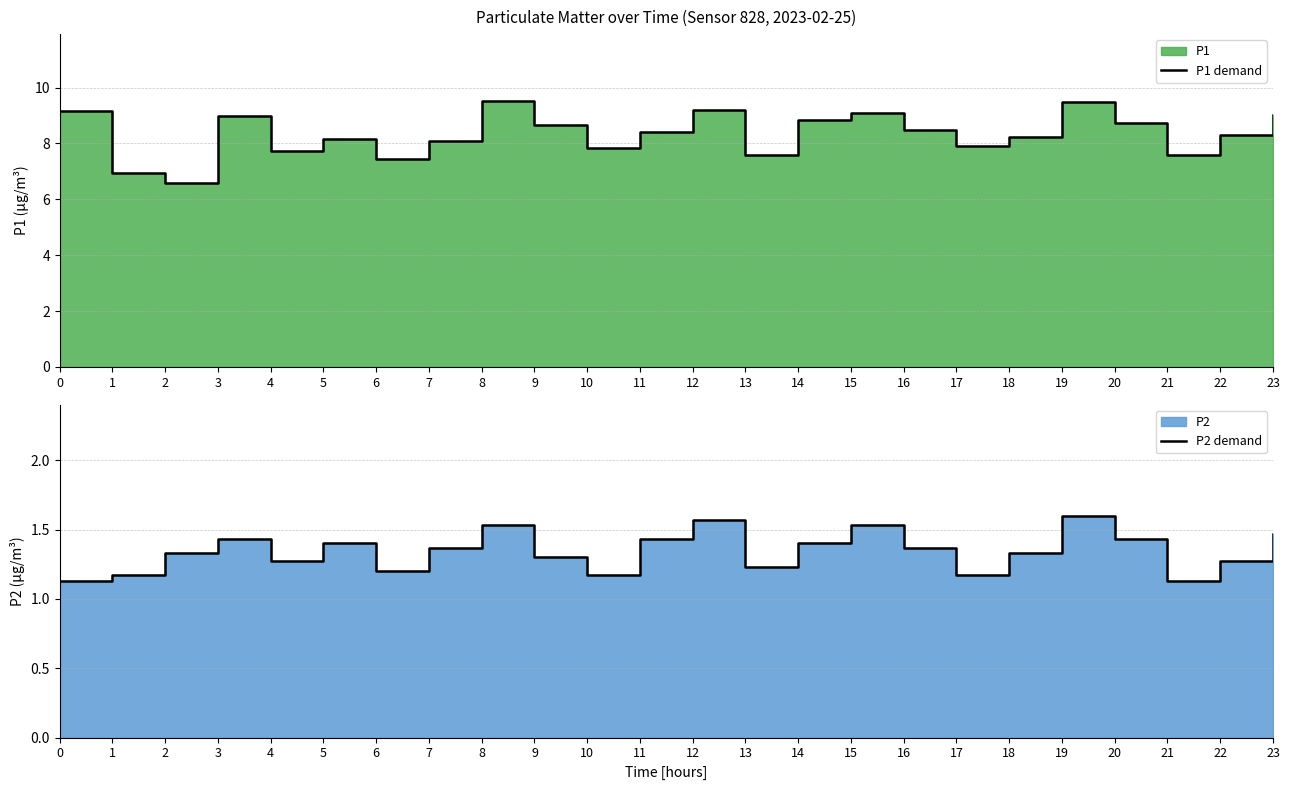

What is the value of the P2 demand point at the 11th from the left?

1.2